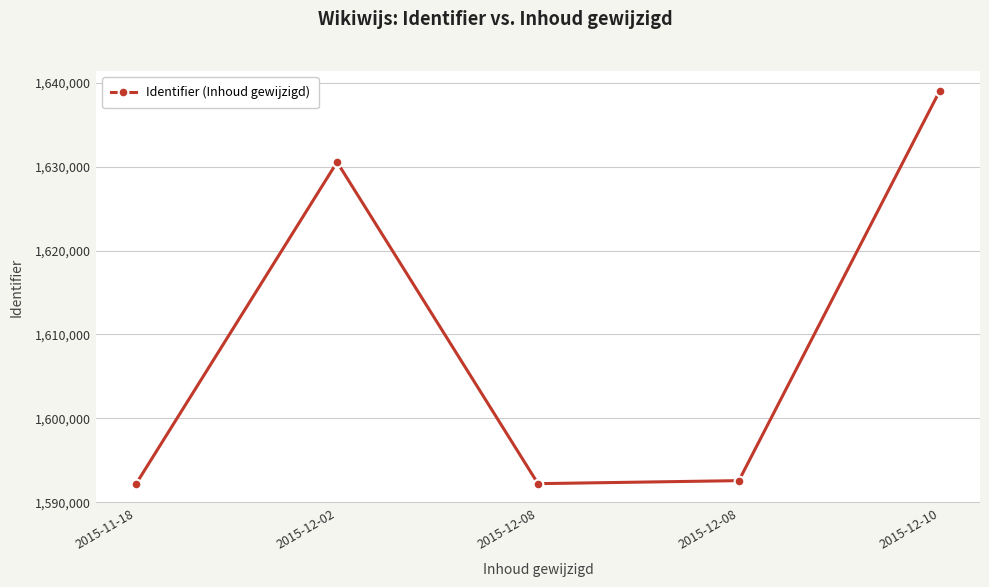

What is the smallest value displayed?

1592209